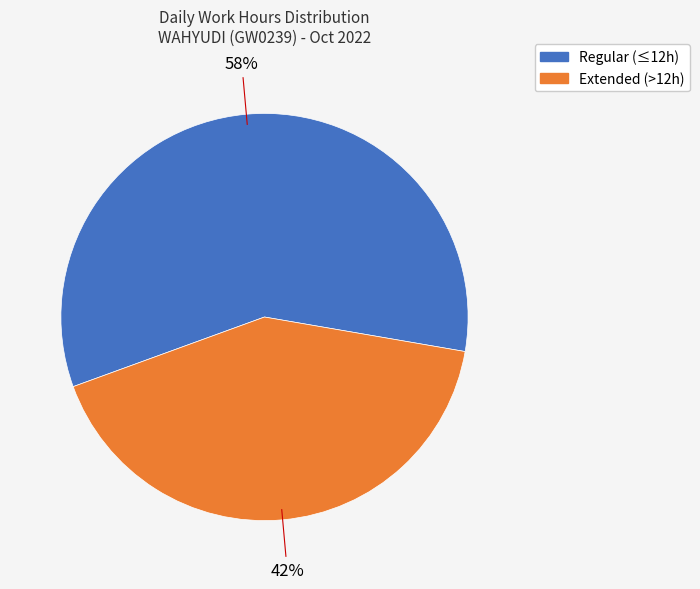

Is there any slice that represents more than half of the pie?

Yes